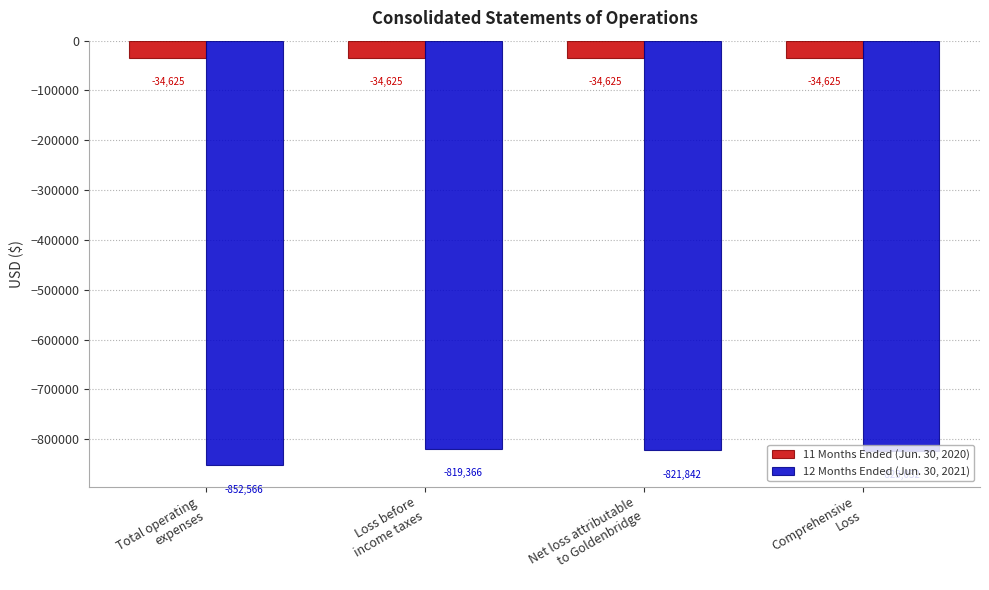

Which series has the largest total across all categories?

11 Months Ended (Jun. 30, 2020)